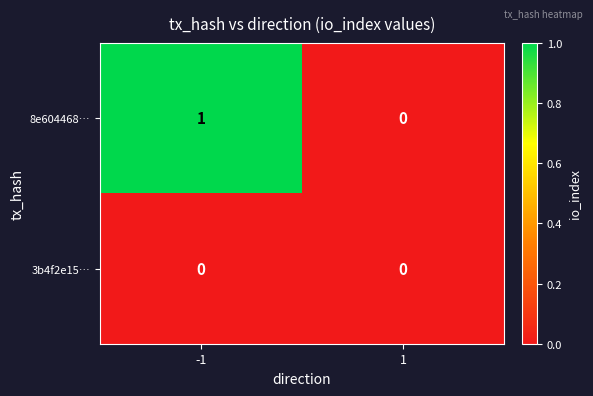

Is it true that 3b4f2e15… equals 0 at -1?

True